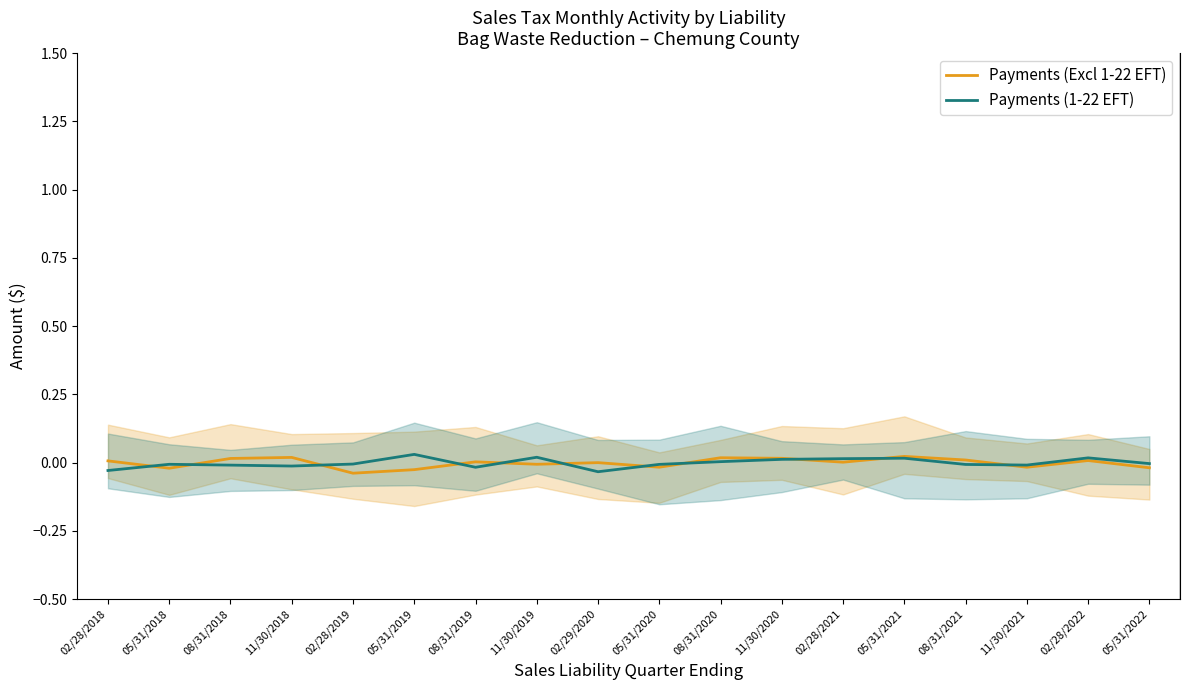

The Payments (Excl 1-22 EFT) series shows -0.0 at 05/31/2020. True or false?

True